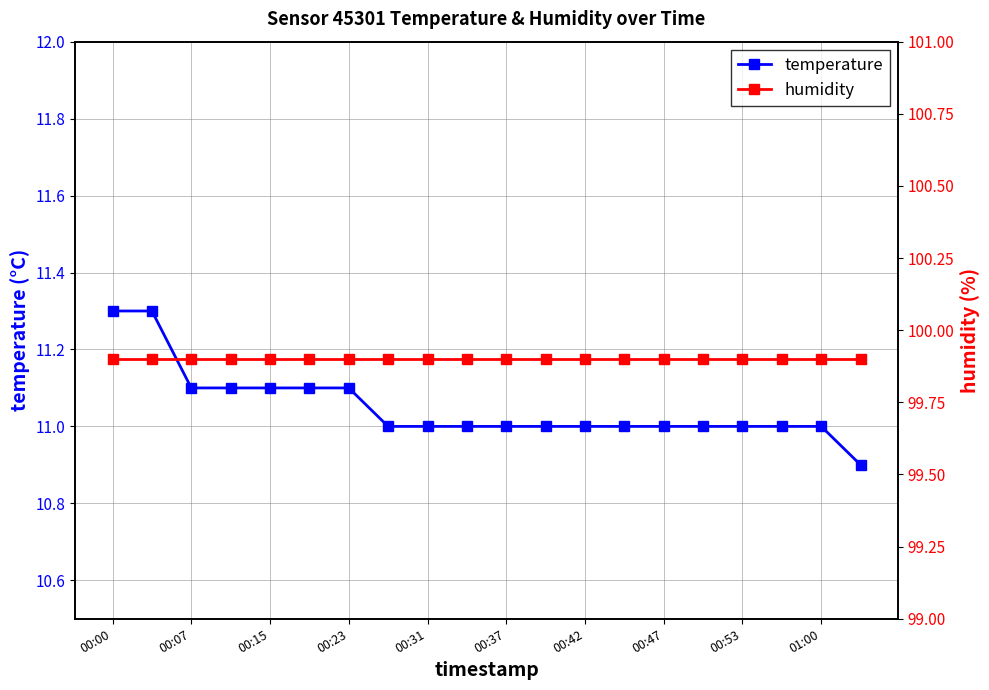

Which category has the lowest value across all series?

19